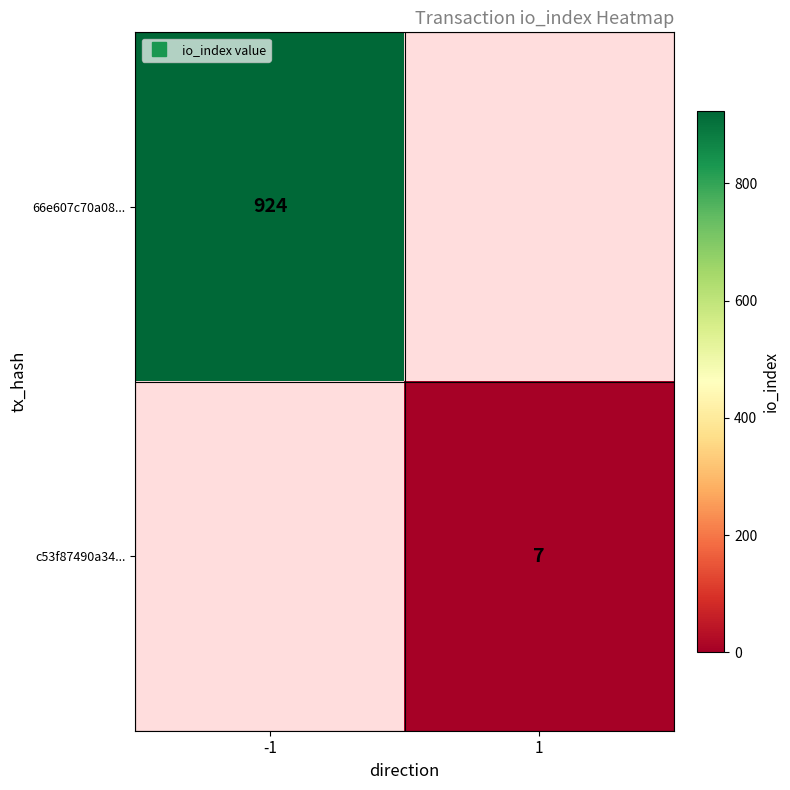

True or false: 66e607c70a08... has a value of 1241.6 at -1.

False